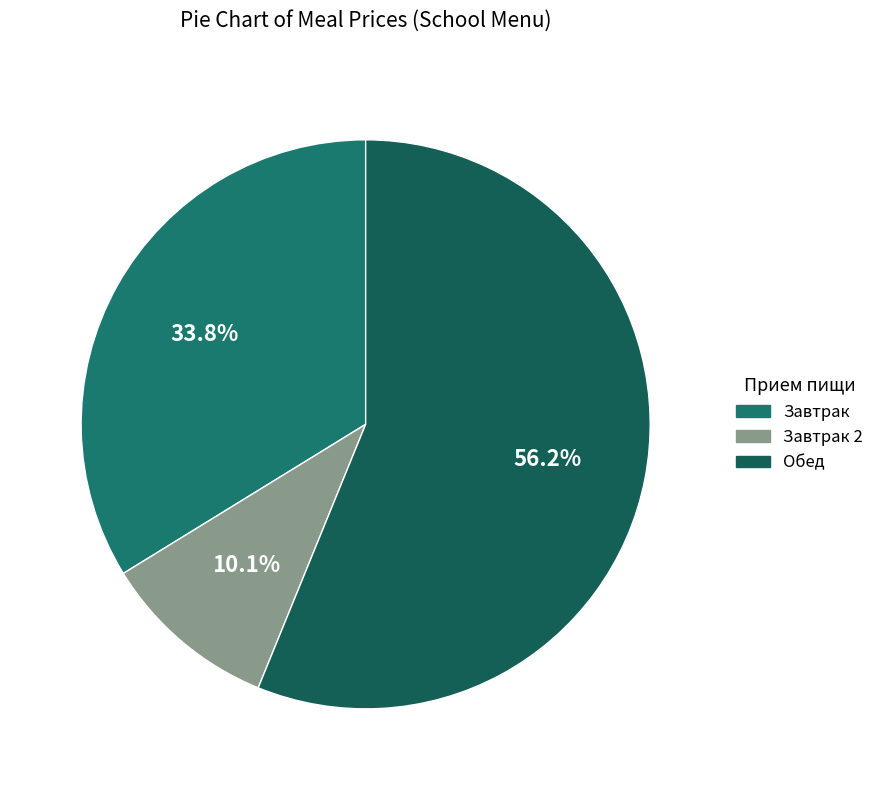

How many segments does this pie chart have?

3